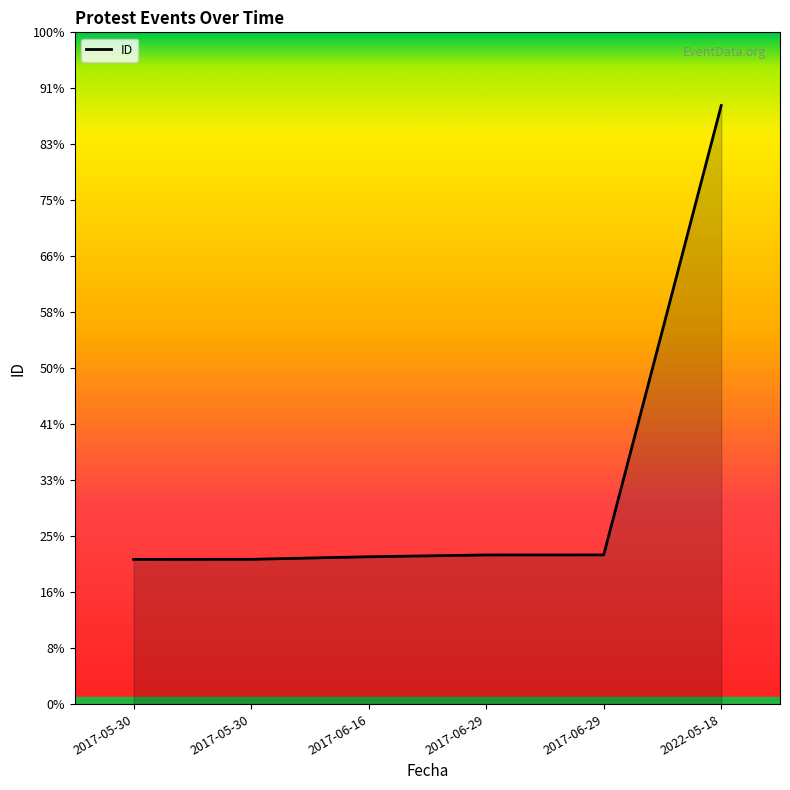

Rank the categories by value from highest to lowest.

2022-05-18, 2017-06-29, 2017-06-29, 2017-06-16, 2017-05-30, 2017-05-30